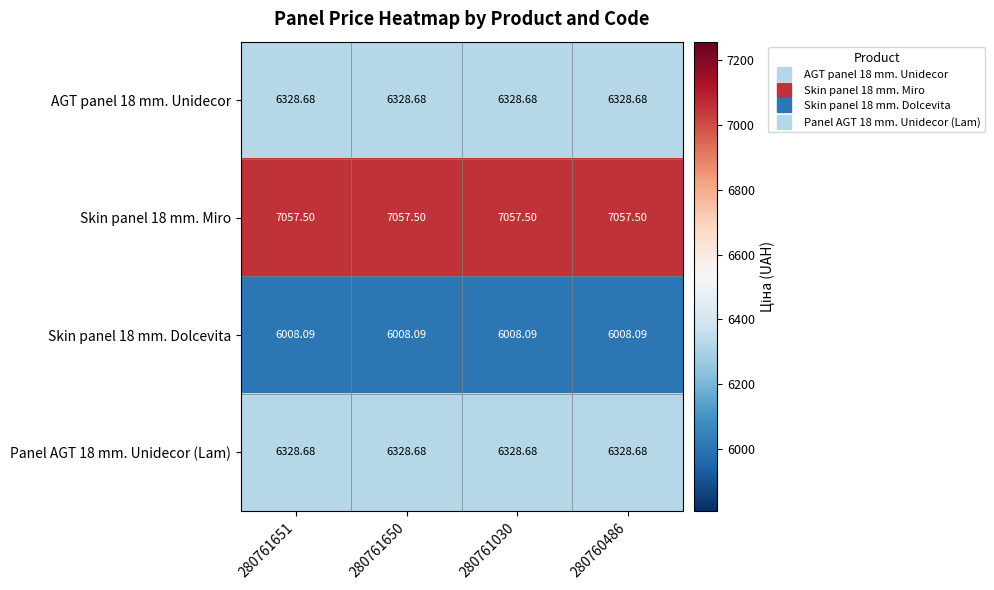

Is the value of Skin panel 18 mm. Dolcevita at 280761650 greater than the value of AGT panel 18 mm. Unidecor at 280761651?

No